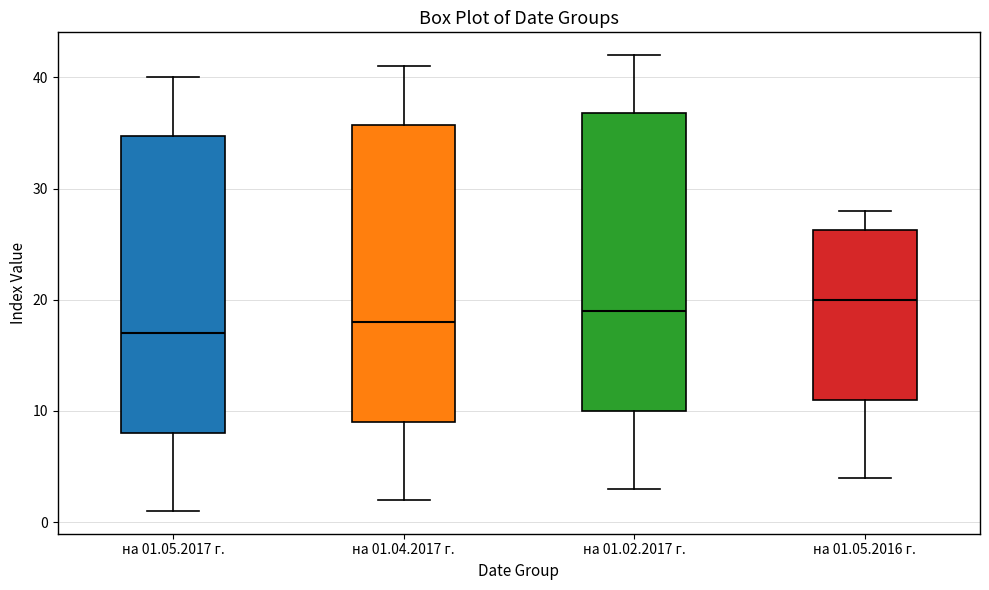

Which box has the lowest median line?

на 01.05.2017 г.